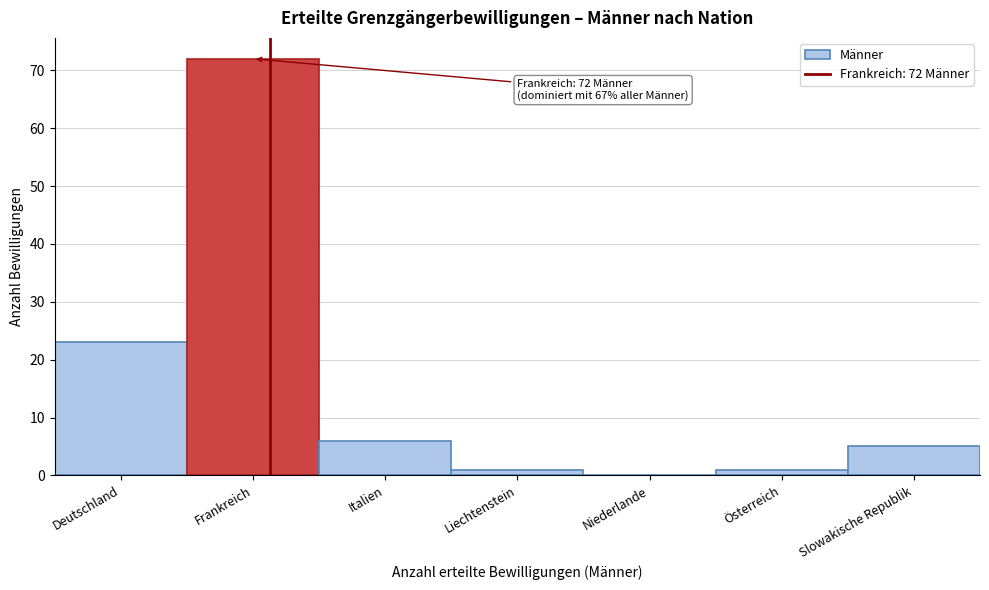

Reading left to right, transcribe all the data shown in this chart.

Deutschland=23	Frankreich=72	Italien=6	Liechtenstein=1	Niederlande=0	Österreich=1	Slowakische Republik=5